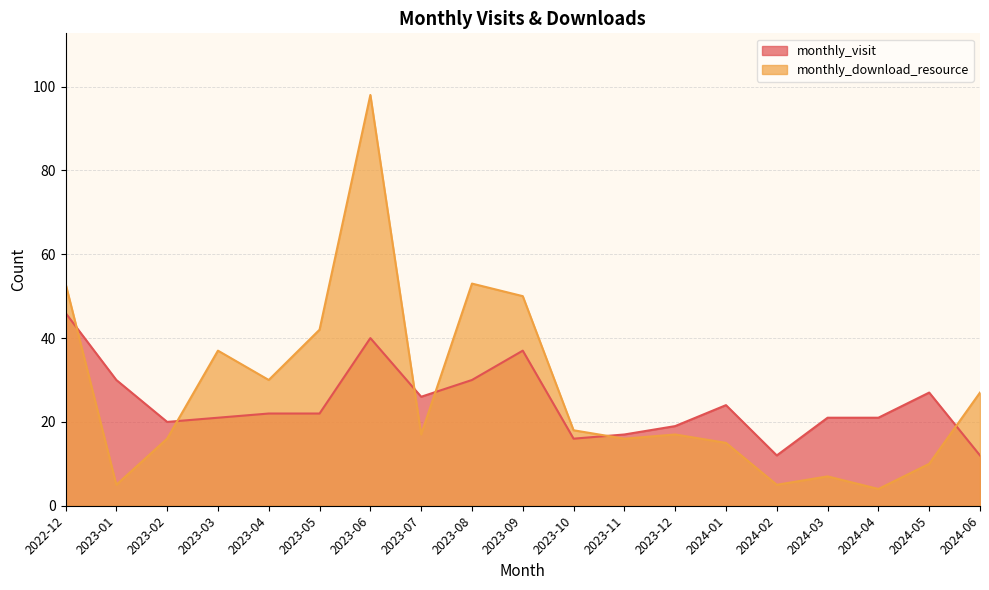

True or false: monthly_visit and monthly_download_resource intersect in this chart.

True